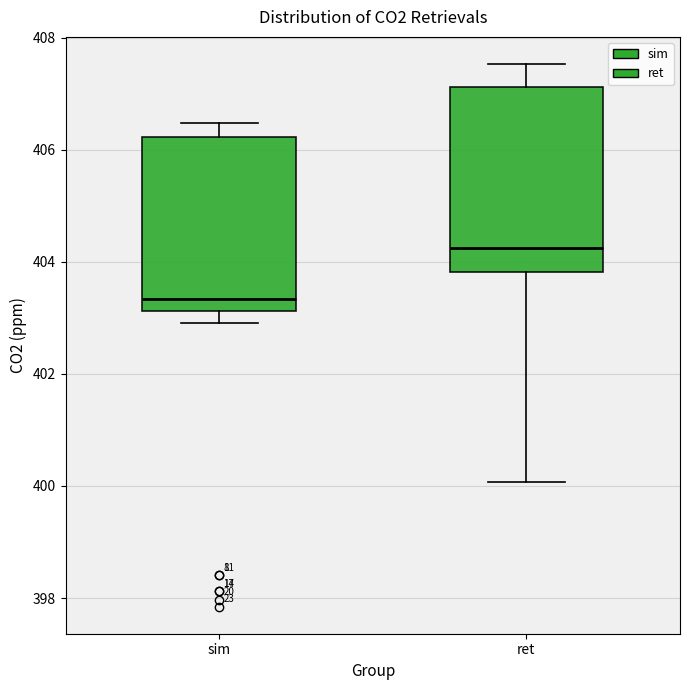

Reading left to right, read every box against the y-axis: the position of its median line, the range the box covers, and the ends of its whiskers. The values are not printed on the chart, so give them approximately, as read against the axis.

sim: median 403.4, box 403.2 to 406.2, whiskers 403.0 to 406.4
ret: median 404.2, box 403.8 to 407.2, whiskers 400.0 to 407.6